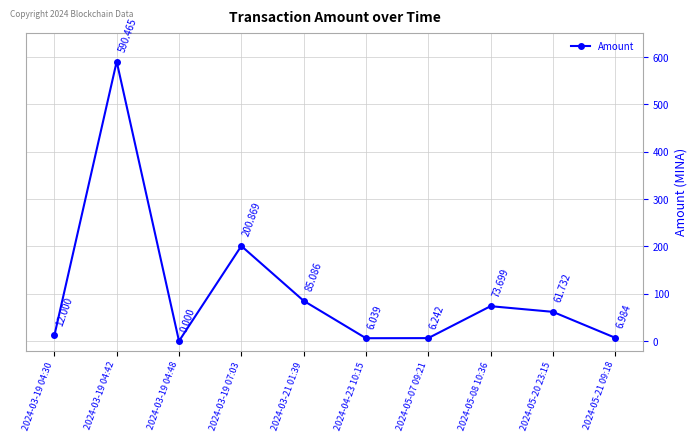

How many data points are above 61?

5